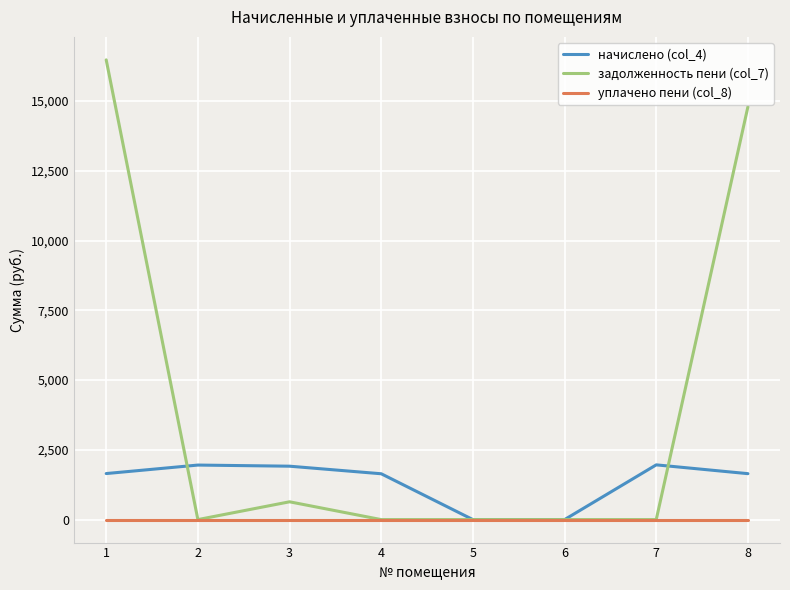

Is the value of задолженность пени (col_7) at 8 greater than the value of начислено (col_4) at 8?

Yes